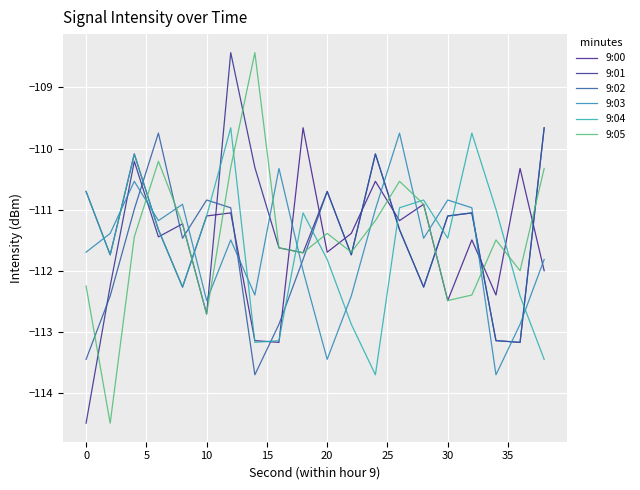

After their last crossing, which series has the higher values: 9:02 or 9:05?

9:02